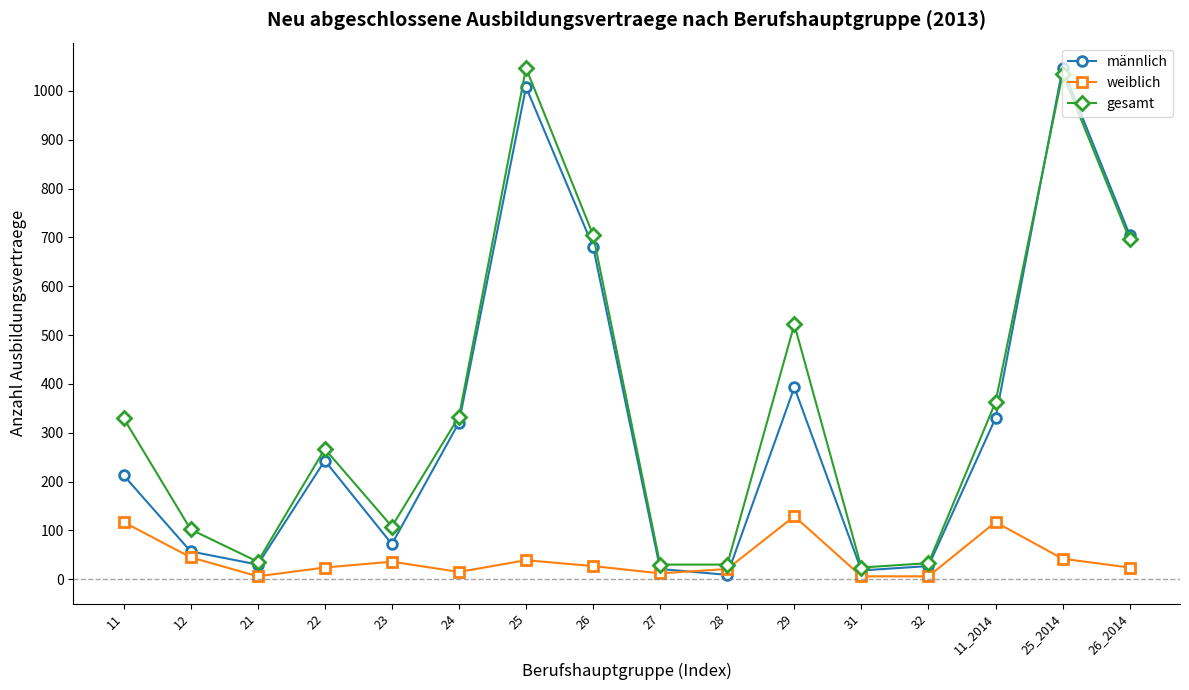

The weiblich series shows 24 at 22. True or false?

True